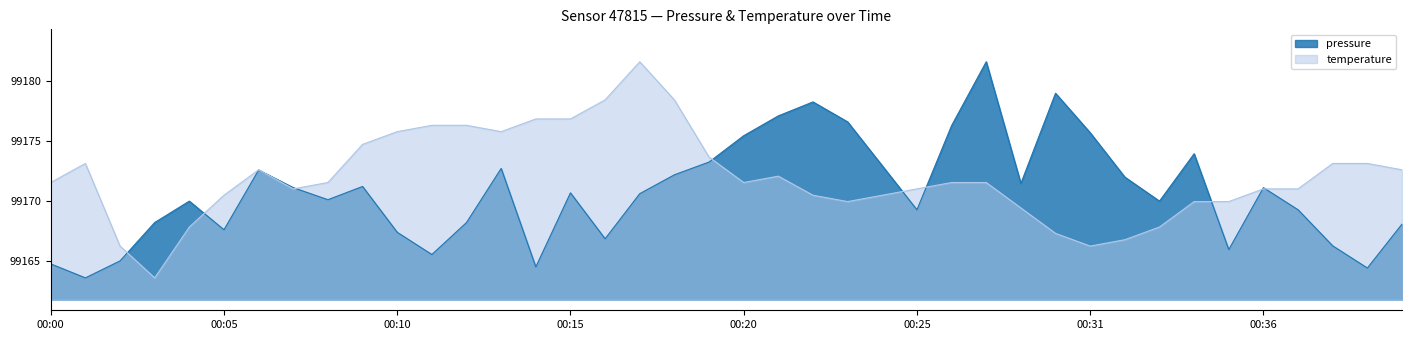

Reading left to right, extract all data points from this chart.

pressure: 99164.8	99163.6	99165.0	99168.2	99170.0	99167.6	99172.6	99171.1	99170.1	99171.2	99167.4	99165.5	99168.2	99172.7	99164.5	99170.7	99166.8	99170.6	99172.2	99173.2	99175.4	99177.1	99178.2	99176.6	99172.9	99169.2	99176.2	99181.6	99171.4	99178.9	99175.7	99172.0	99170.0	99173.9	99165.9	99171.1	99169.2	99166.2	99164.4	99168.1
temperature: 99171.5	99173.1	99166.2	99163.6	99167.8	99170.5	99172.6	99171.0	99171.5	99174.7	99175.7	99176.3	99176.3	99175.7	99176.8	99176.8	99178.4	99181.6	99178.4	99173.6	99171.5	99172.0	99170.5	99169.9	99170.5	99171.0	99171.5	99171.5	99169.4	99167.3	99166.2	99166.8	99167.8	99169.9	99169.9	99171.0	99171.0	99173.1	99173.1	99172.6